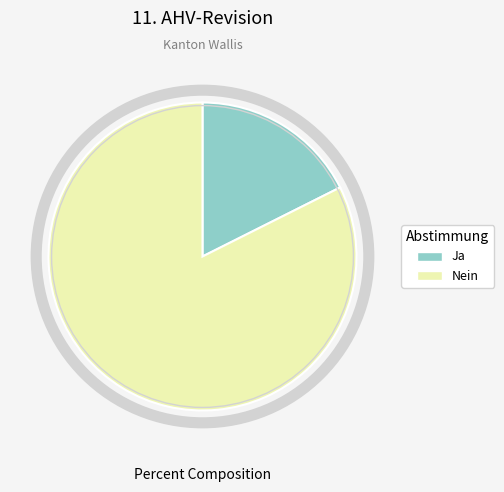

Does any single category account for the majority?

Yes